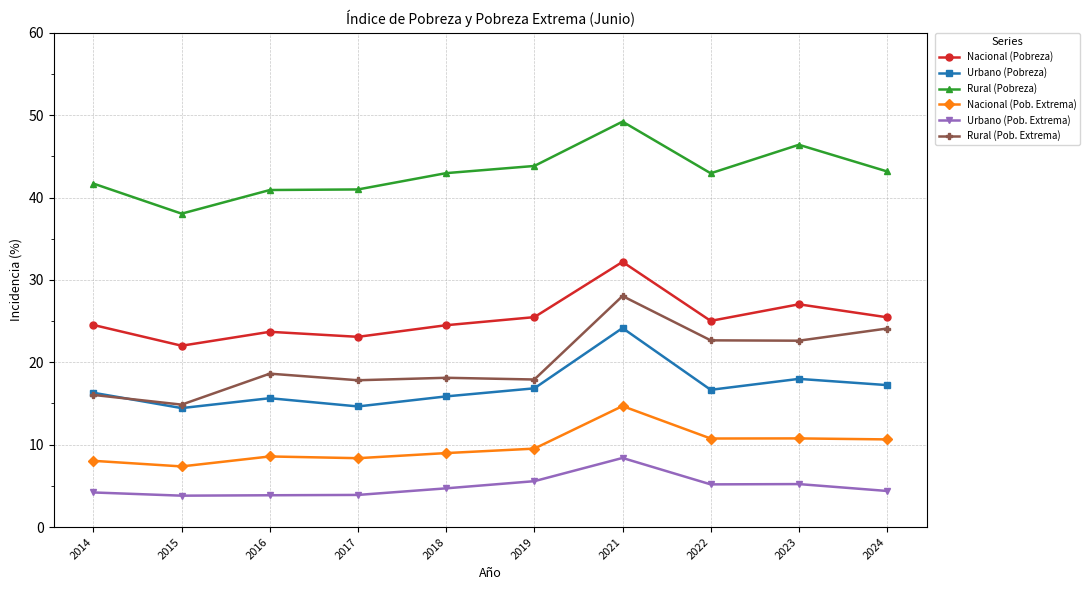

True or false: Rural (Pob. Extrema) has more than 0 points higher than both neighbors.

True